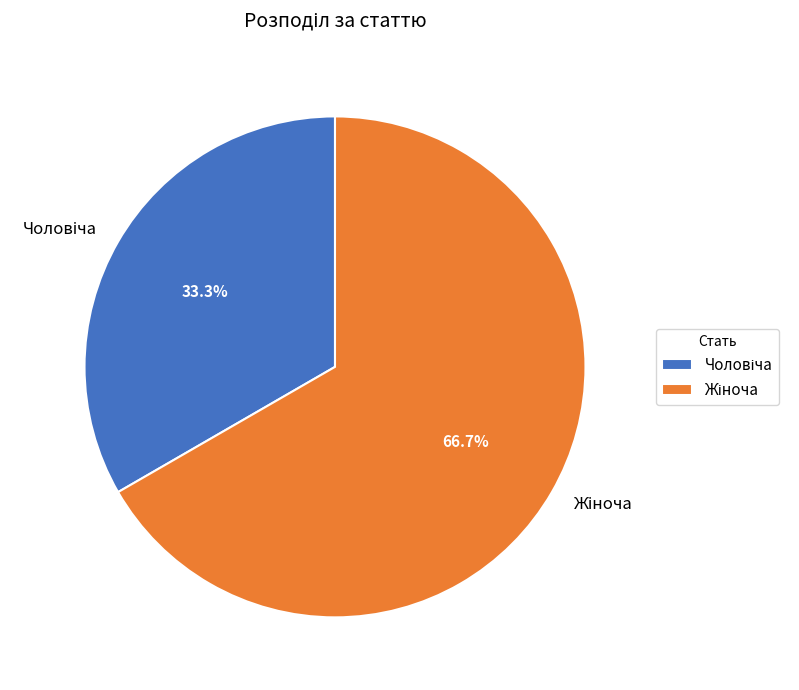

Is there a majority slice in this chart?

Yes